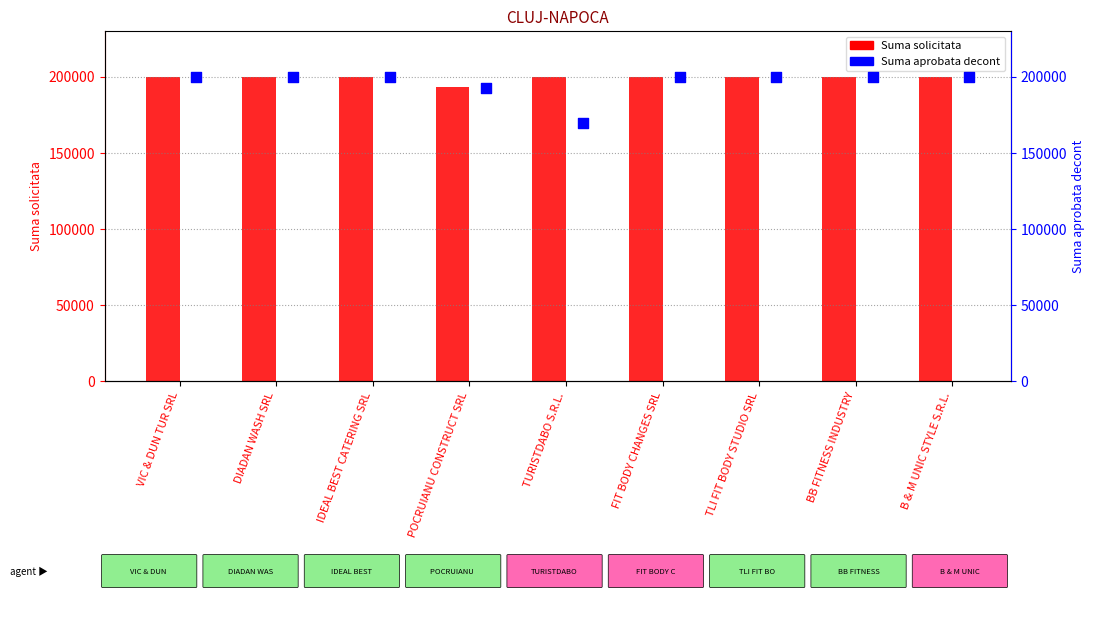

Which series reaches the minimum Y coordinate?

Suma aprobata decont